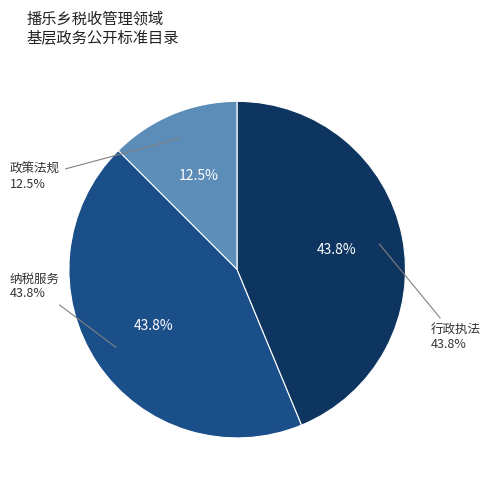

What is the largest slice in the pie chart?

纳税服务